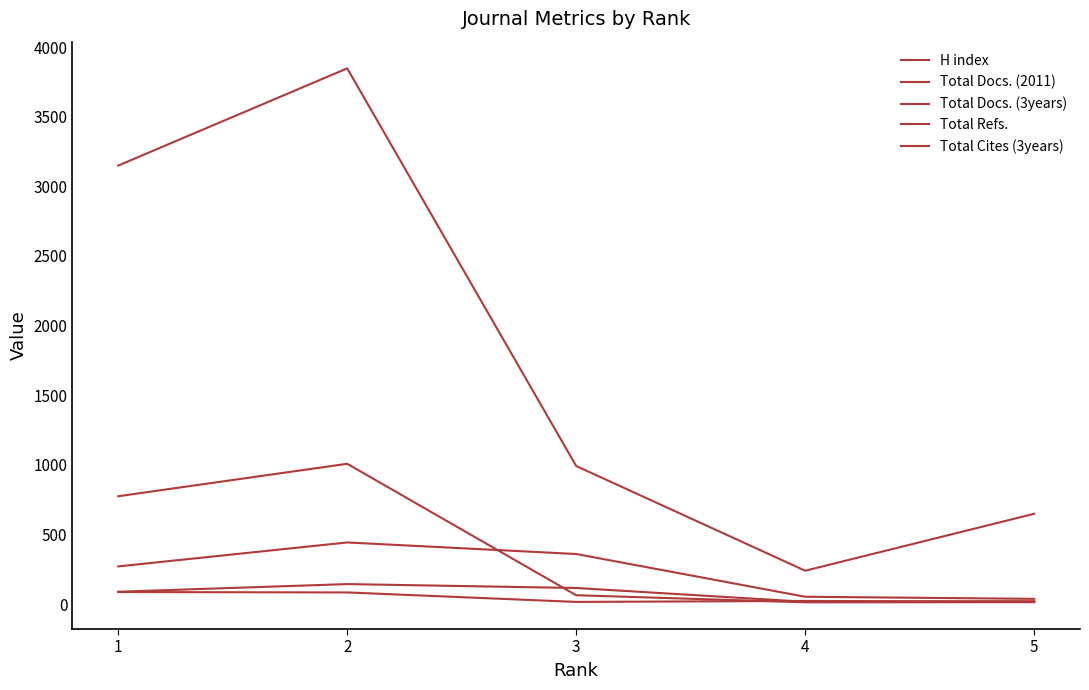

Which series has the largest range (max minus min)?

Total Refs.